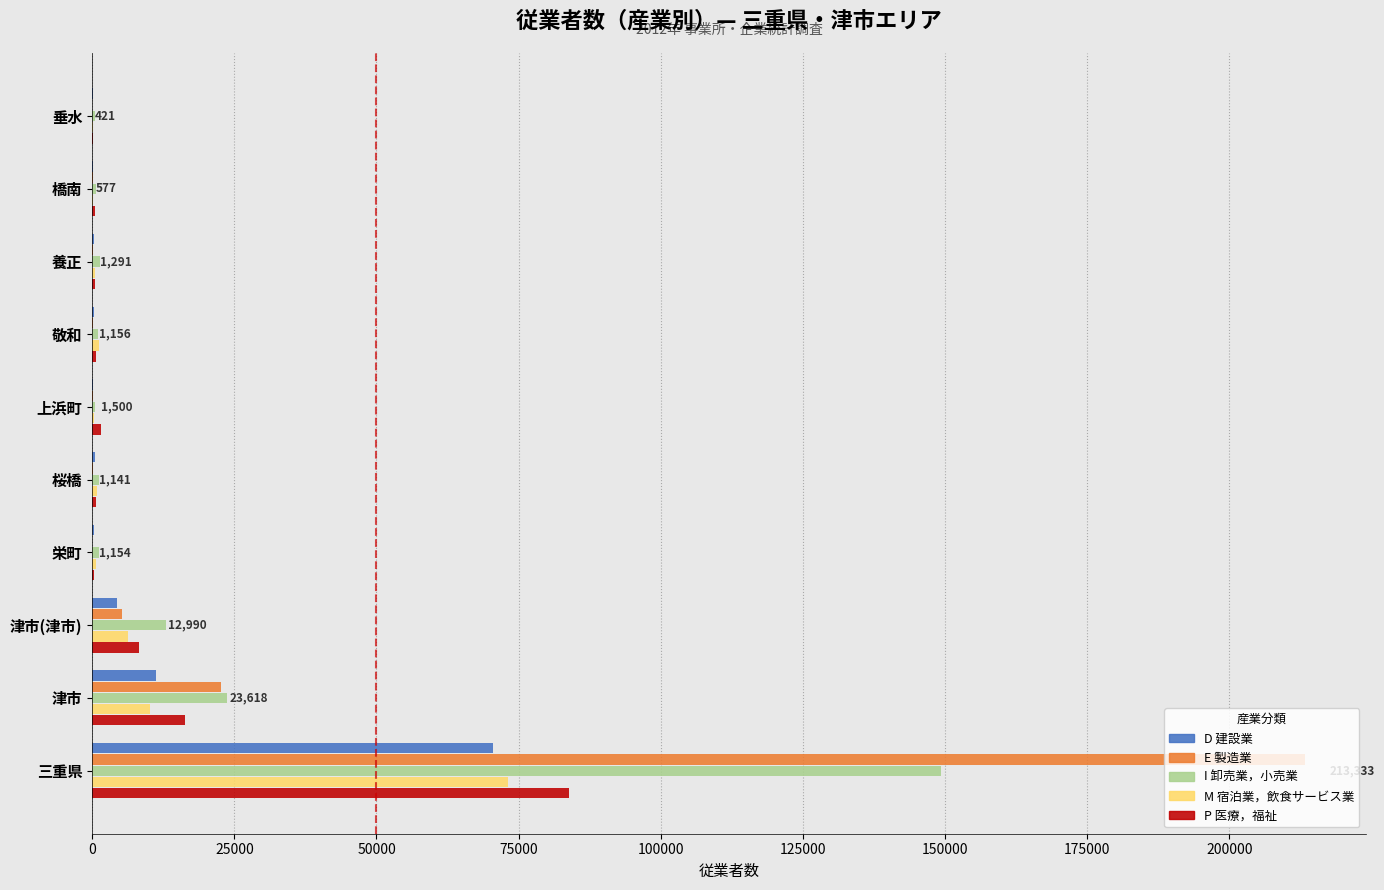

What is the sum of all P 医療，福祉 values?

112956